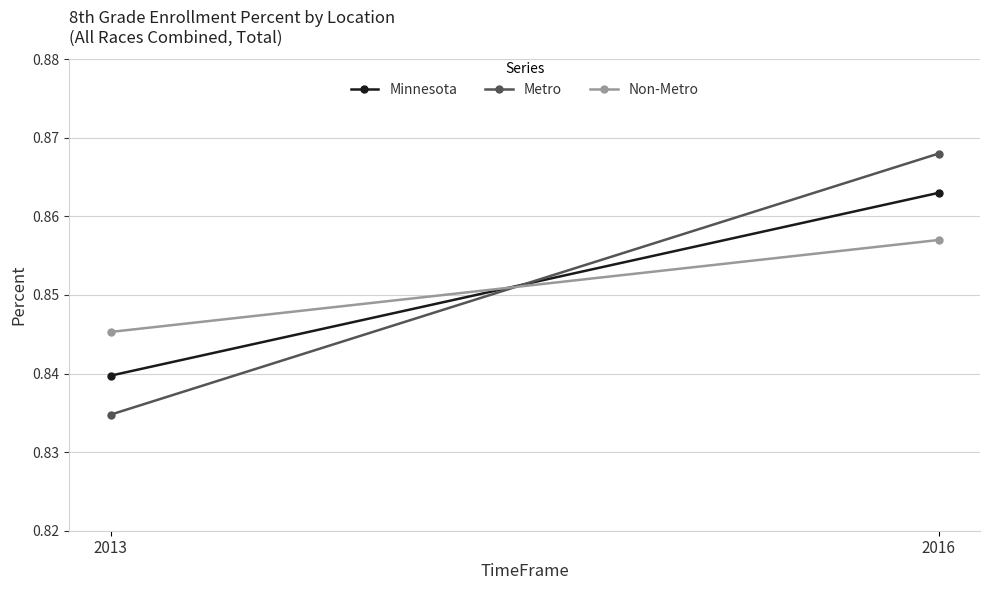

Reading right to left, extract all data points from this chart.

Minnesota: 2016=0.9	2013=0.8
Metro: 2016=0.9	2013=0.8
Non-Metro: 2016=0.9	2013=0.8